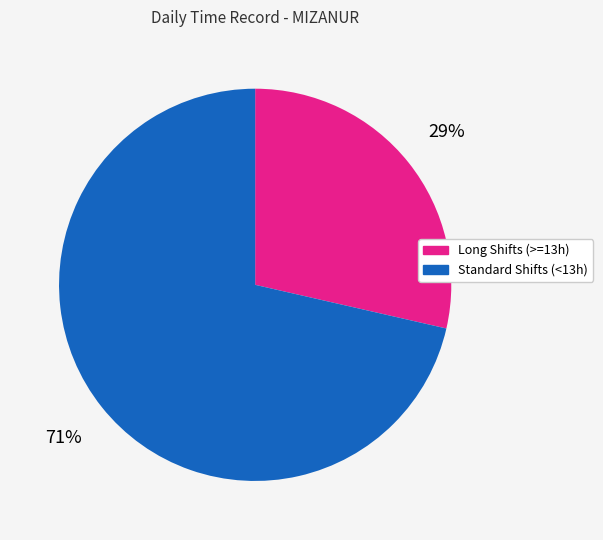

To the nearest percent, what is the average slice percentage?

50%